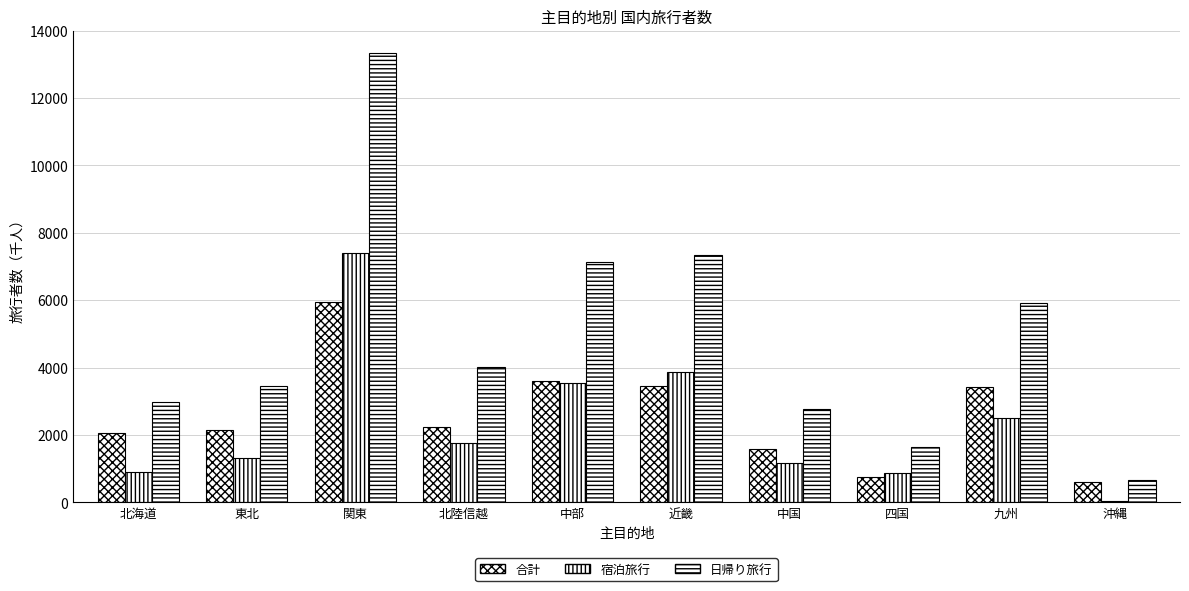

Rank the categories by 合計 value from highest to lowest.

関東, 近畿, 中部, 九州, 北陸信越, 東北, 北海道, 中国, 四国, 沖縄